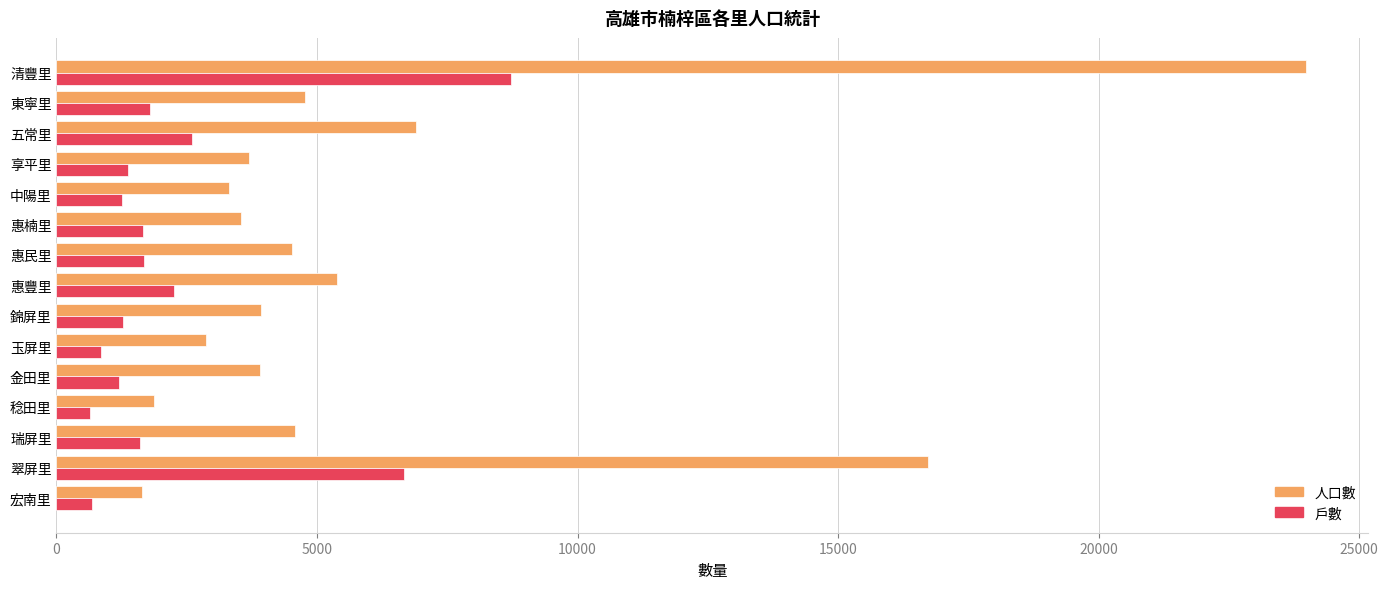

True or false: 戶數 has a value of 1204 at 金田里.

True